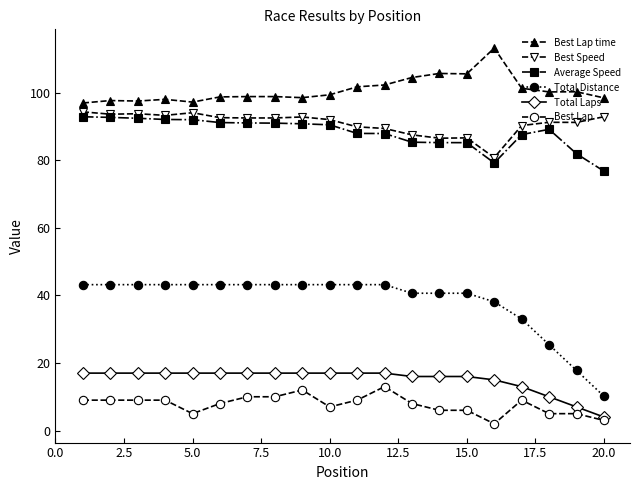

True or false: Average Speed and Total Distance intersect in this chart.

False